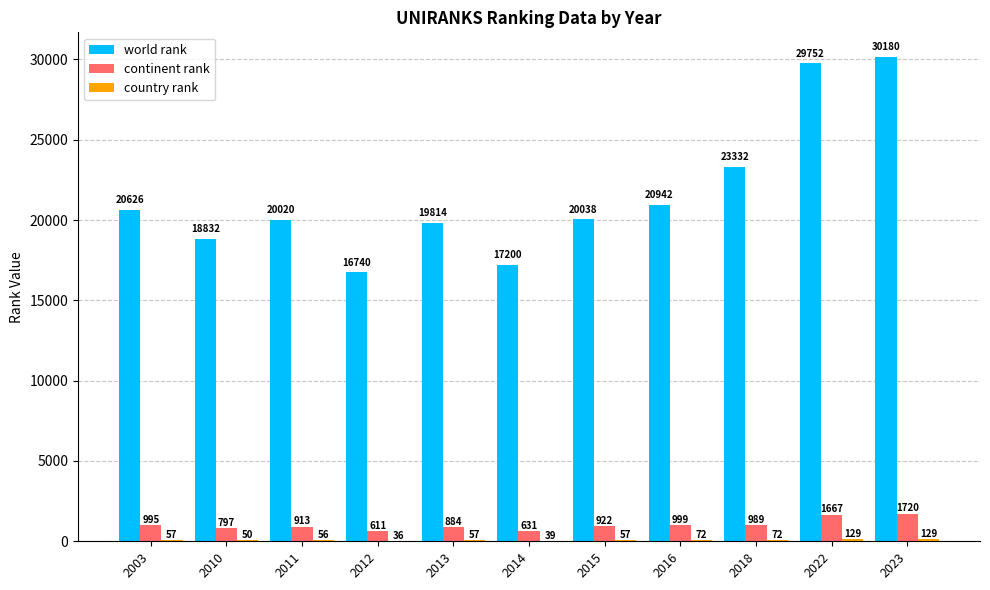

What is the maximum value for world rank?

30180